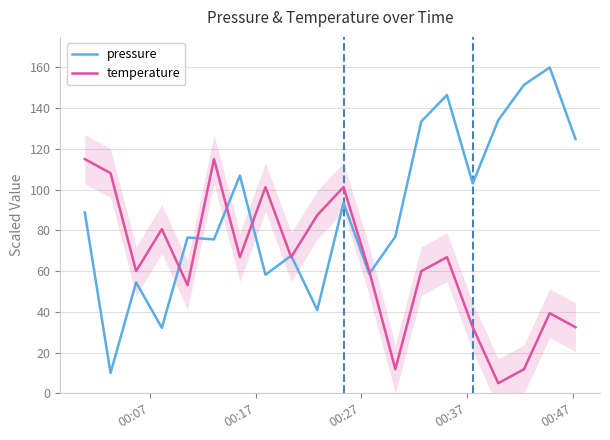

True or false: pressure has more than 0 interior local peaks.

True